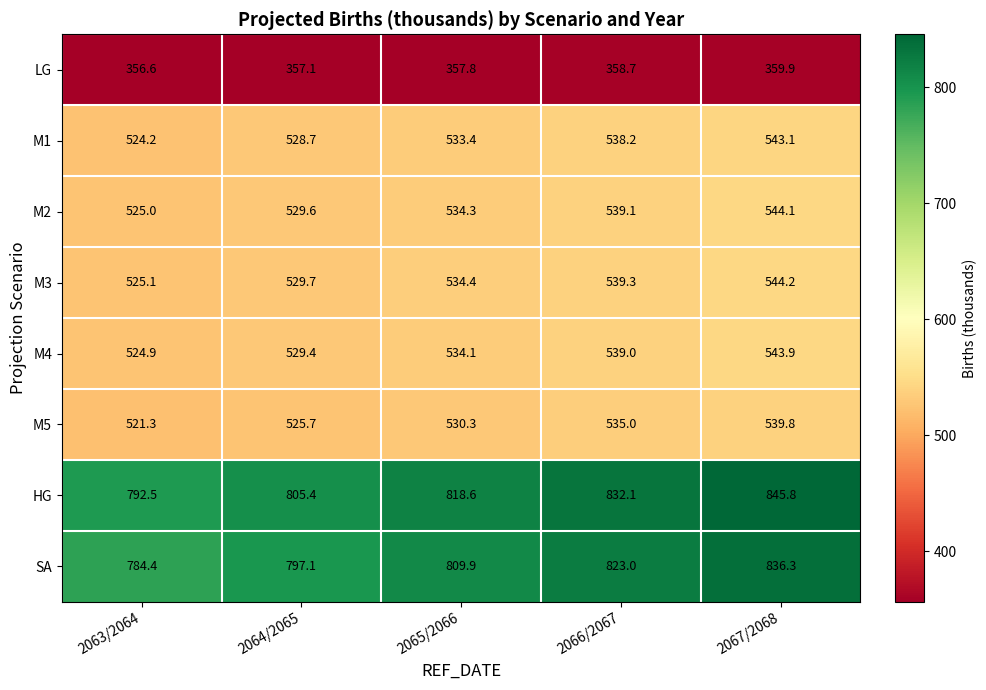

At which label is M4 closest to 534?

2065/2066